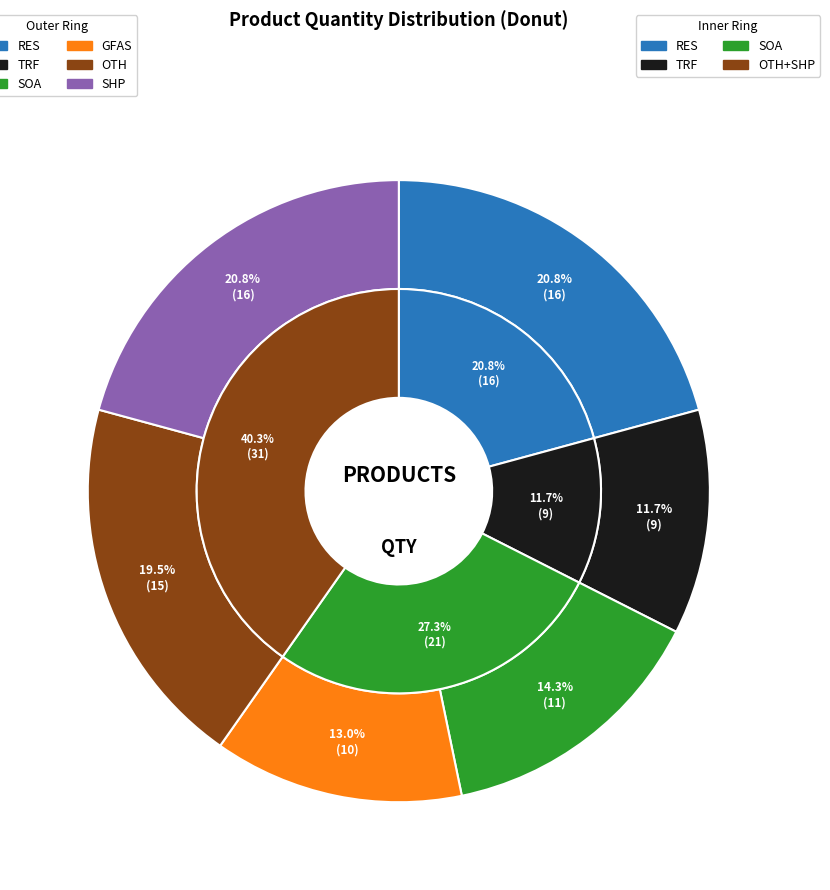

Is there a majority slice in this chart?

No